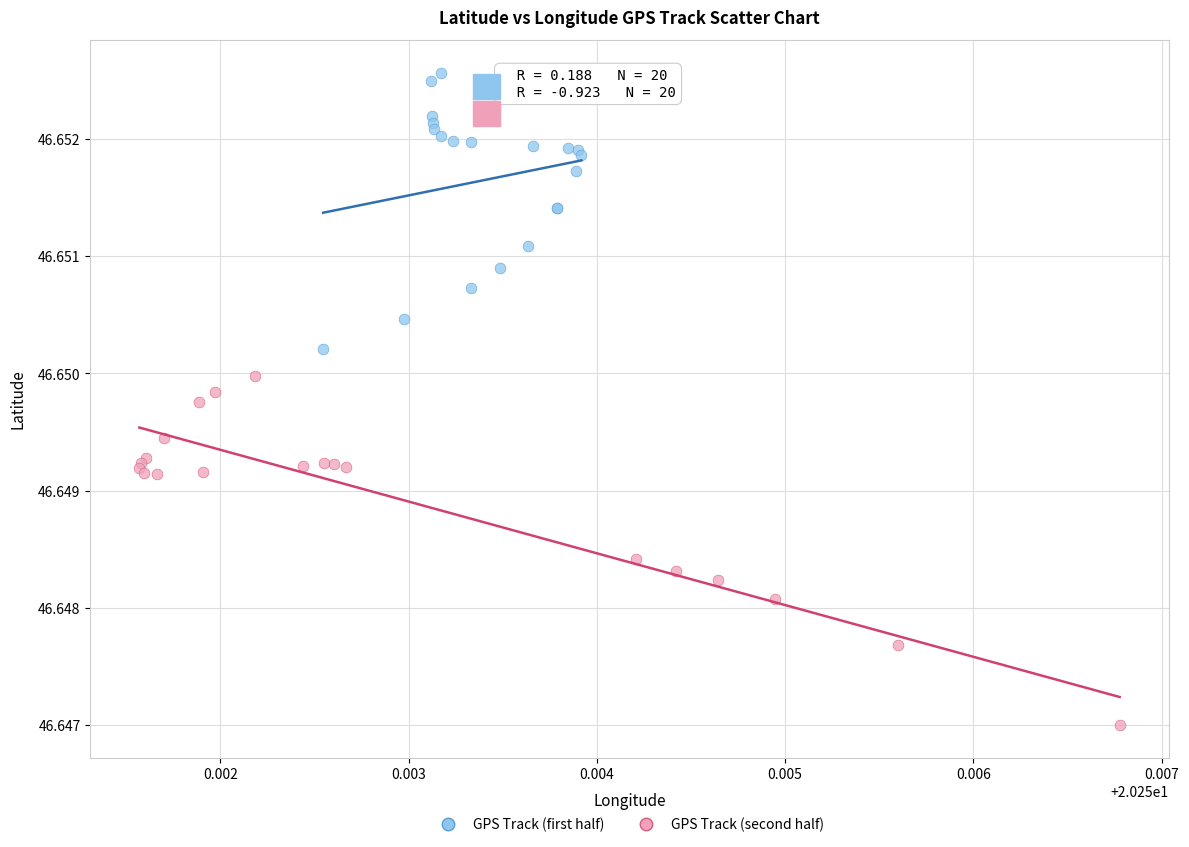

What are all the series names shown in the legend?

GPS Track (first half), GPS Track (second half)